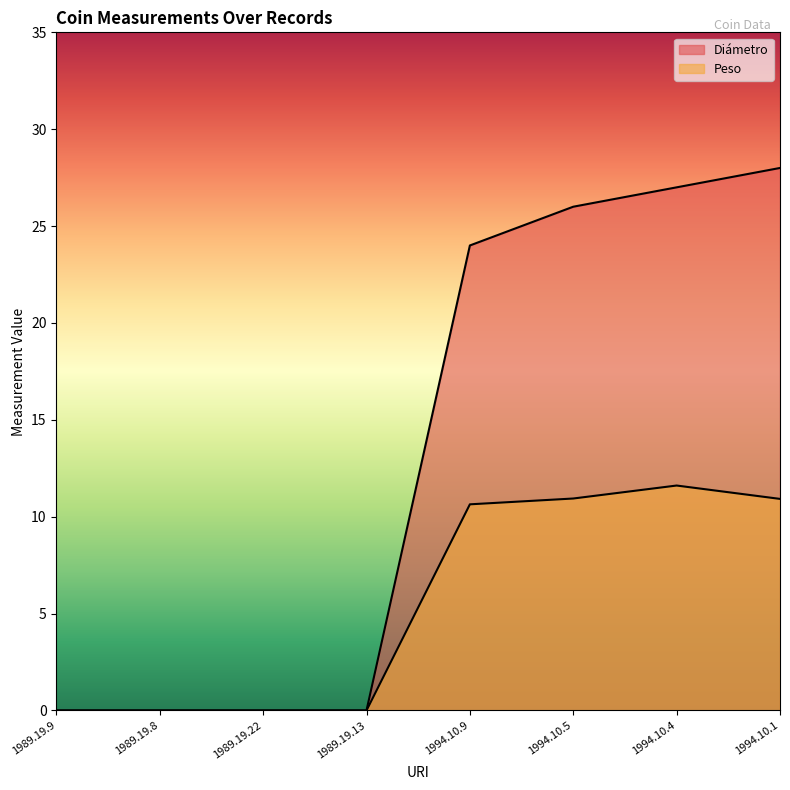

Reading right to left, list all the values displayed in this chart.

Diámetro: 28.0	27.0	26.0	24.0	0.0	0.0	0.0	0.0
Peso: 10.9	11.6	10.9	10.6	0.0	0.0	0.0	0.0